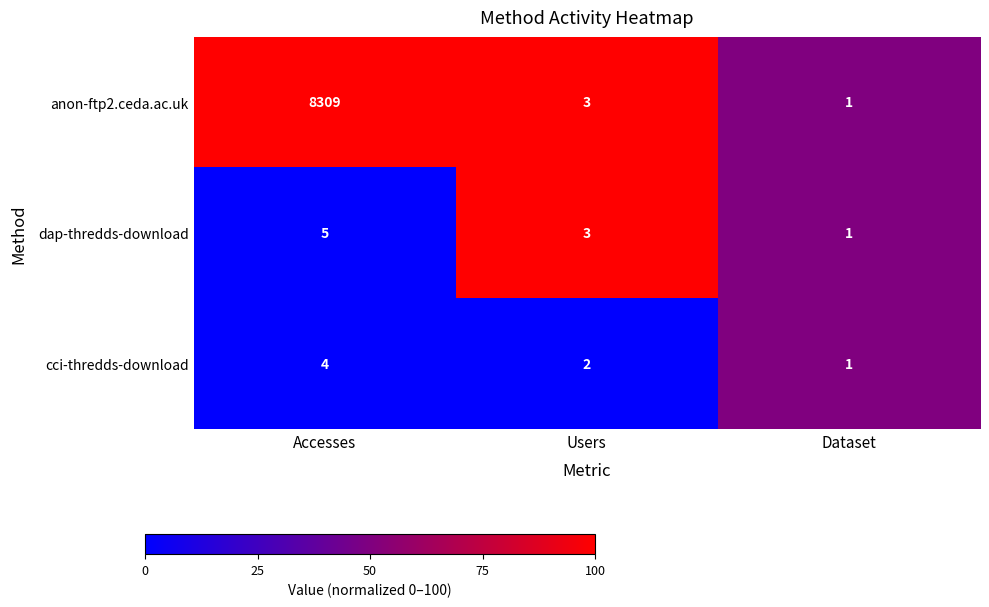

The dap-thredds-download series shows 5 at Accesses. True or false?

True